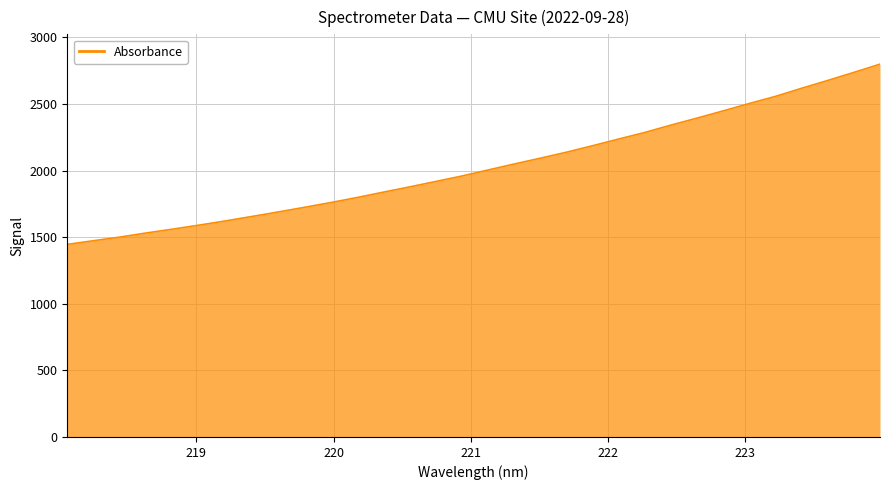

What is the difference between the maximum and minimum values?

1353.6